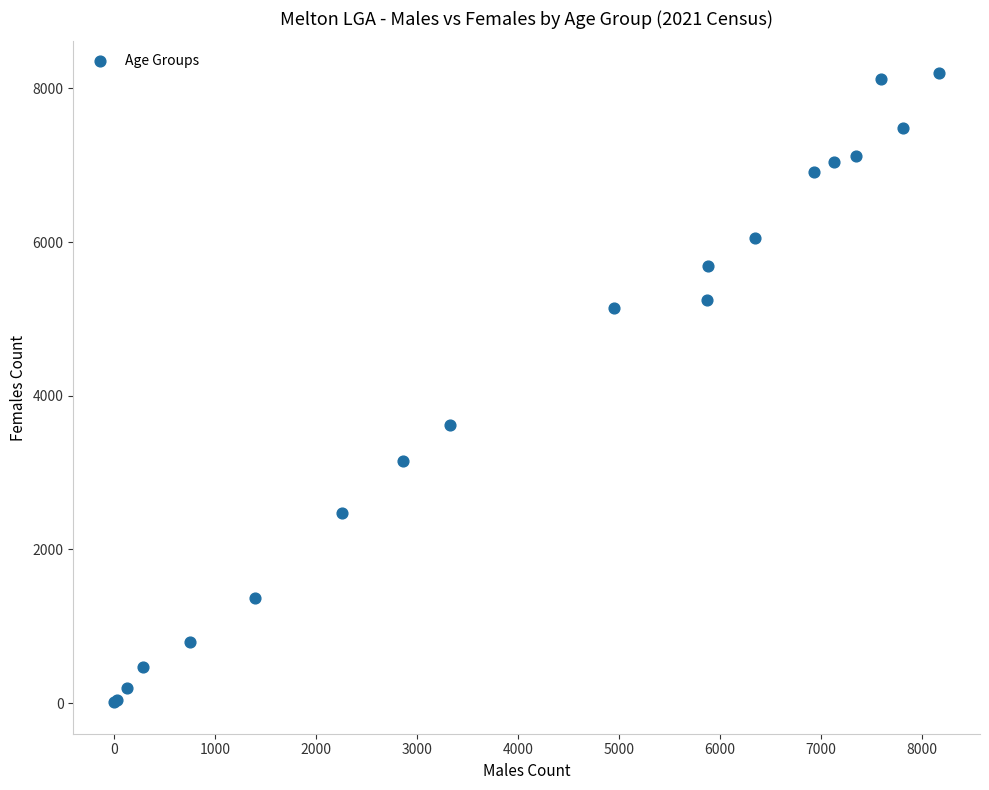

What Y value in the scatter plot is closest to 4106?

3625